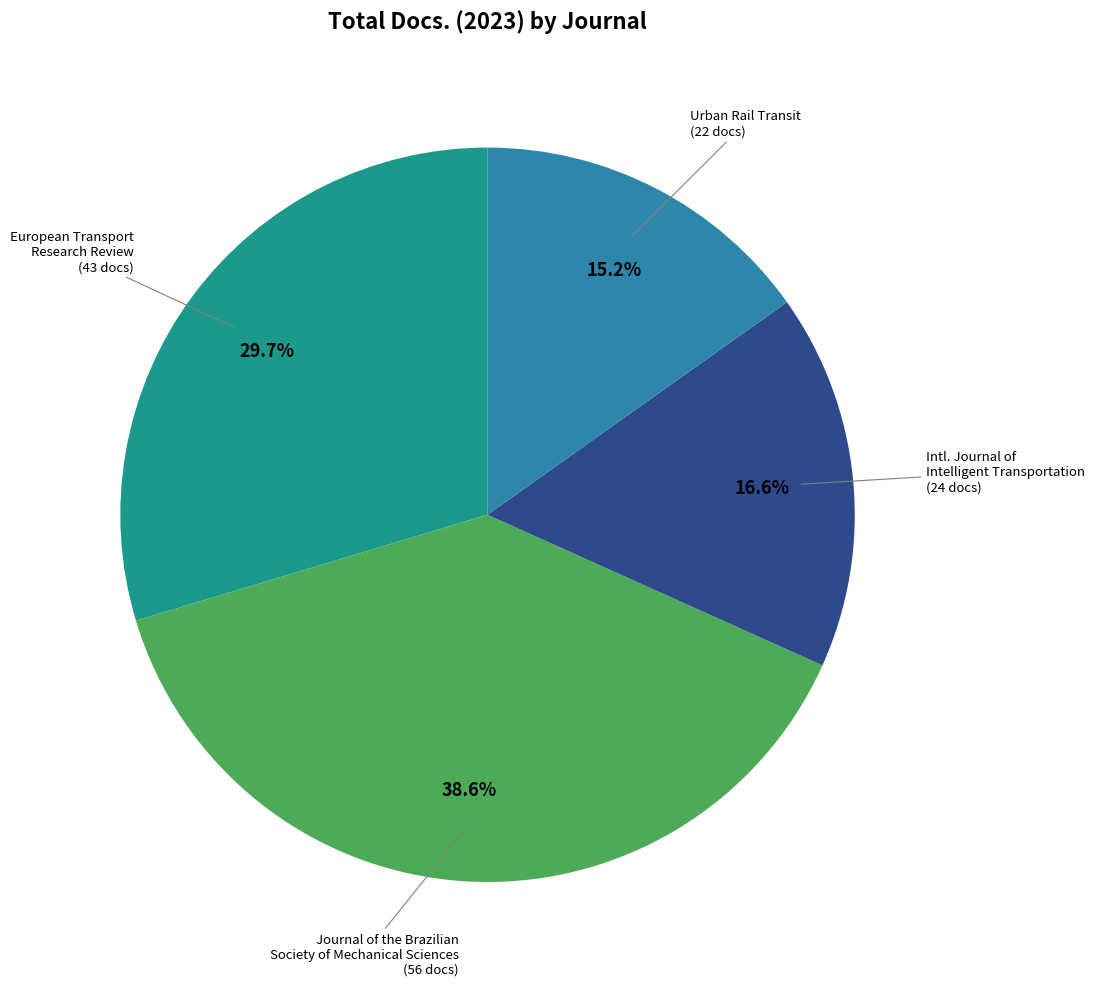

Is there a majority slice in this chart?

No